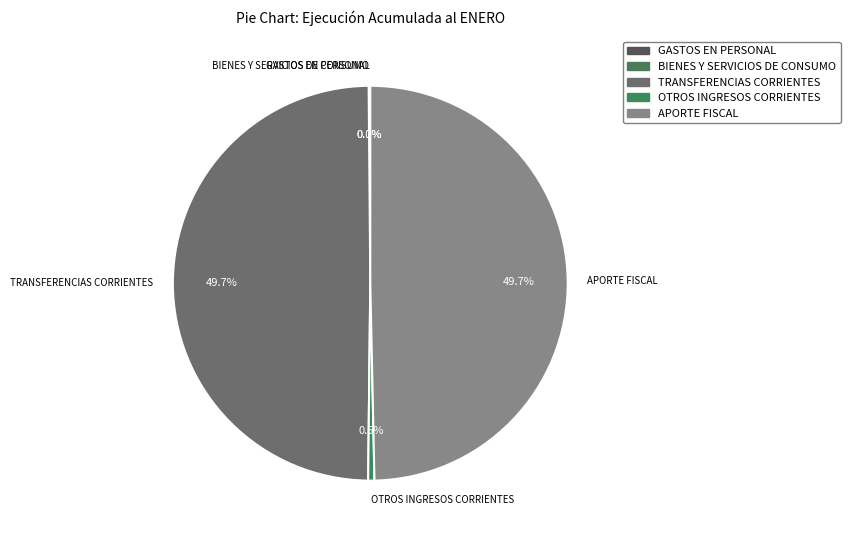

Is OTROS INGRESOS CORRIENTES the majority of the pie?

No